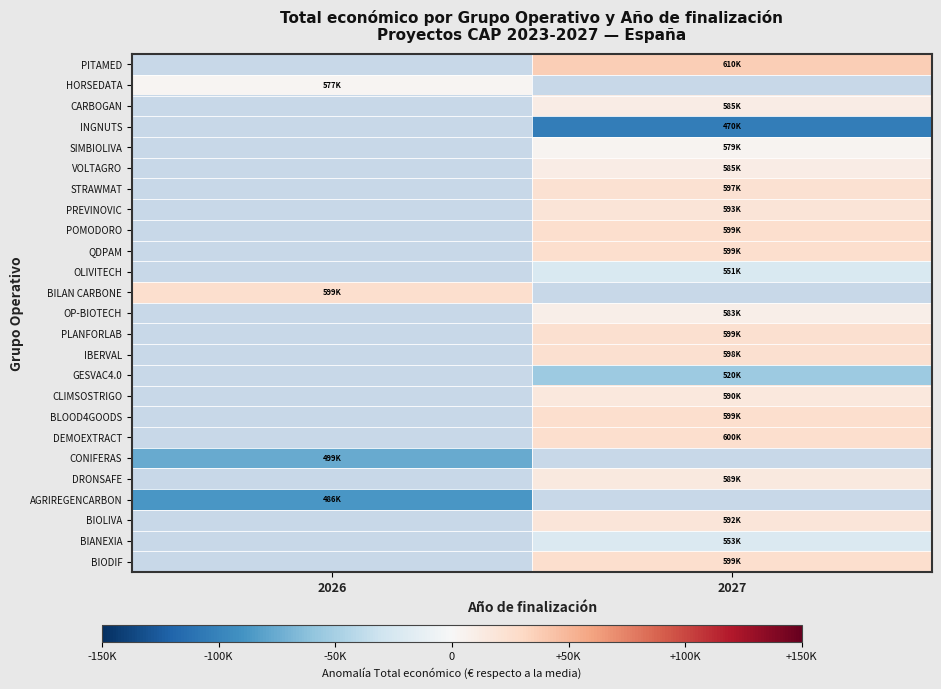

How many values in the GESVAC4.0 series are below -54494?

1